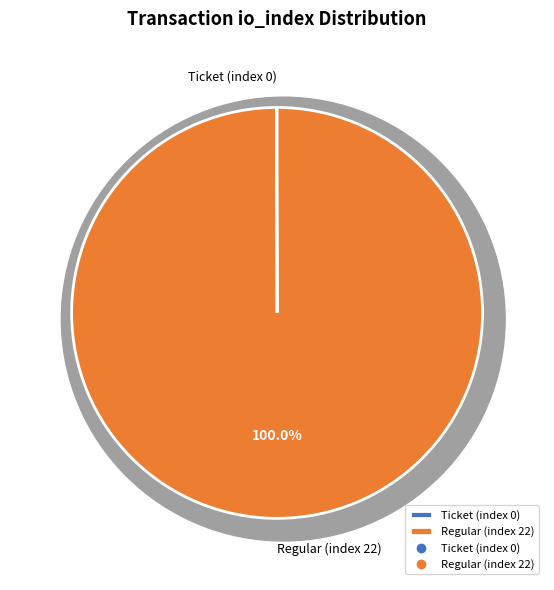

To the nearest percent, what is the average slice percentage?

50%